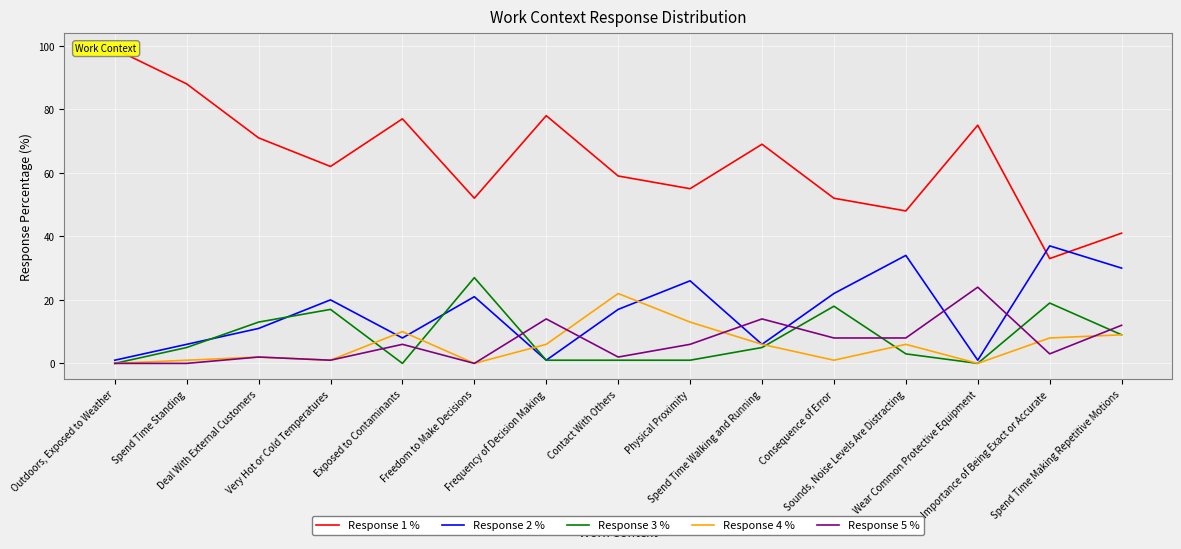

At which label does Response 4 % reach its minimum?

Outdoors, Exposed to Weather